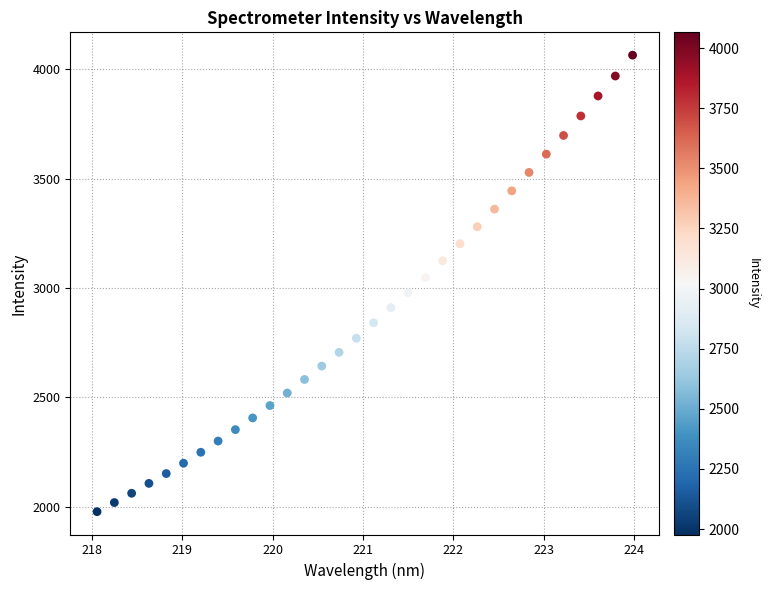

What is the range of Y values (max minus min)?

2087.7